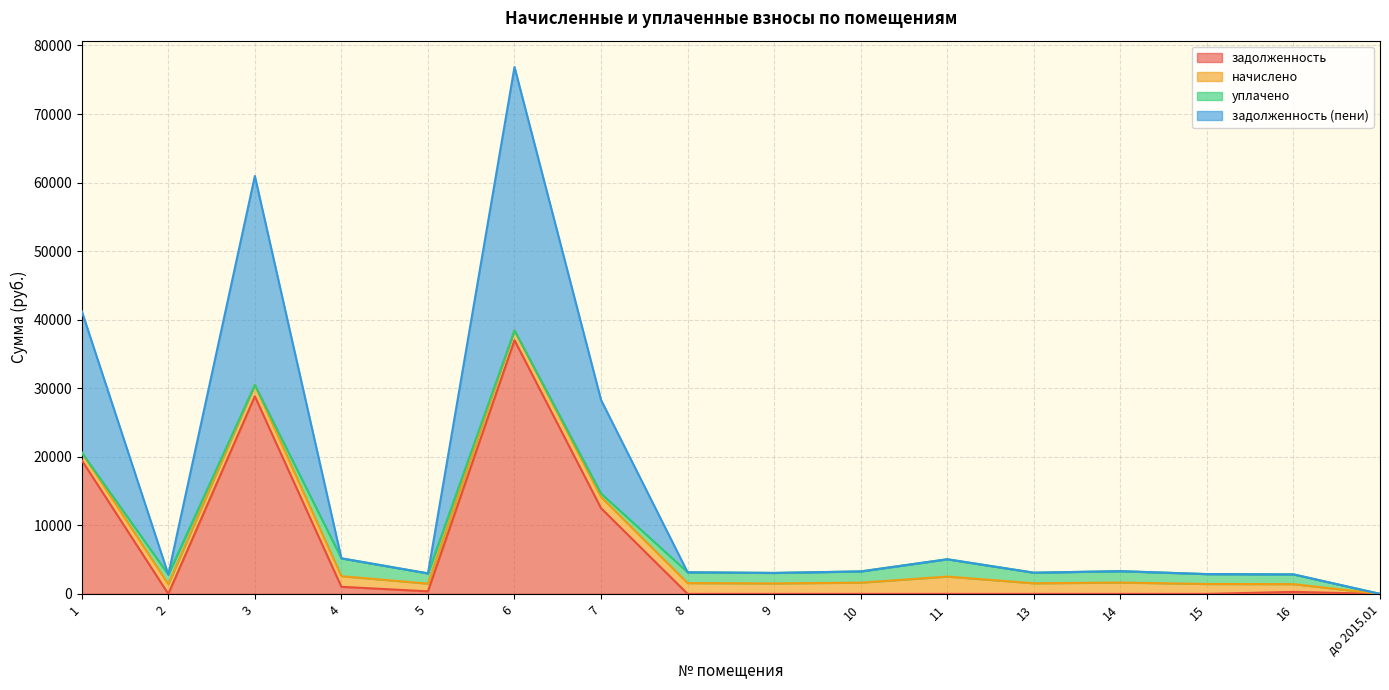

Where is the first local minimum for задолженность (пени)?

2